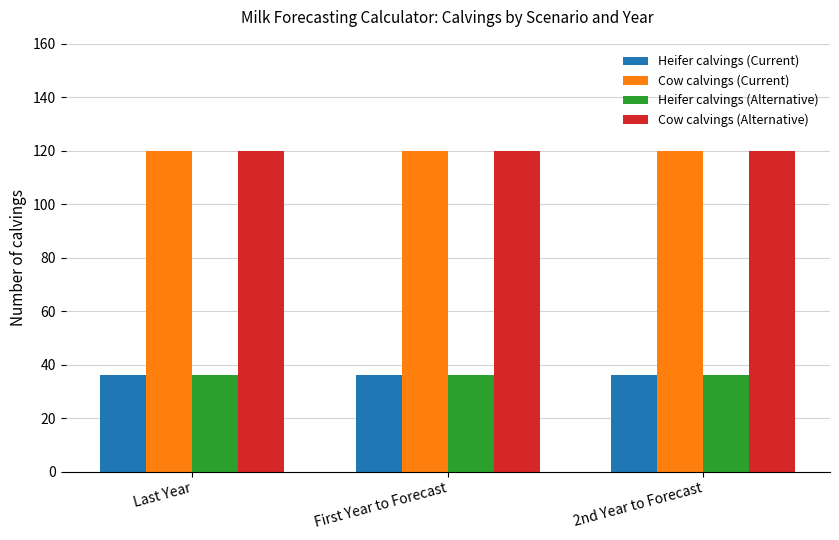

Reading left to right, transcribe all the data shown in this chart.

Heifer calvings (Current): 36	36	36
Cow calvings (Current): 120	120	120
Heifer calvings (Alternative): 36	36	36
Cow calvings (Alternative): 120	120	120